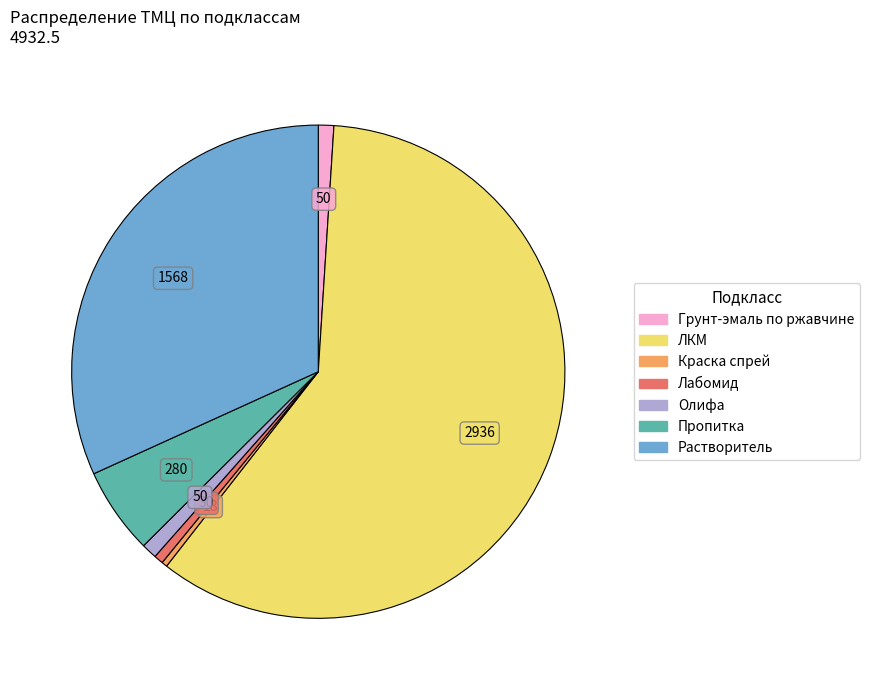

Does any single category account for the majority?

Yes